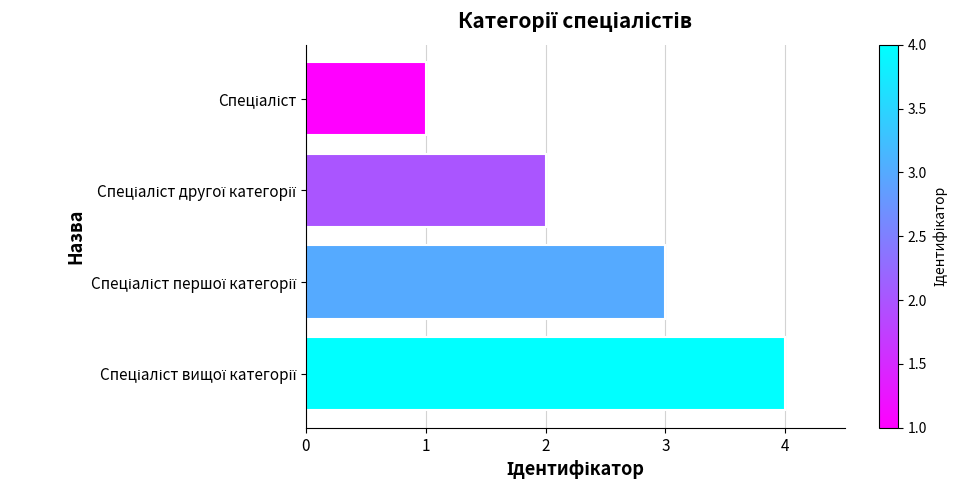

What is the sum of all values?

10